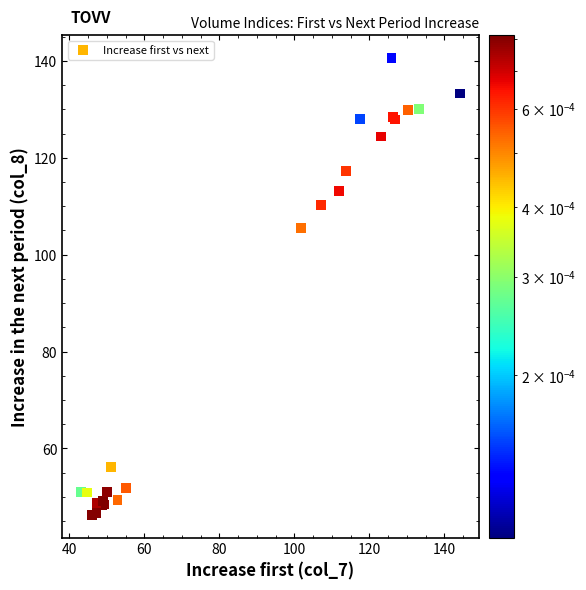

What Y value in the scatter plot is closest to 93?

105.5